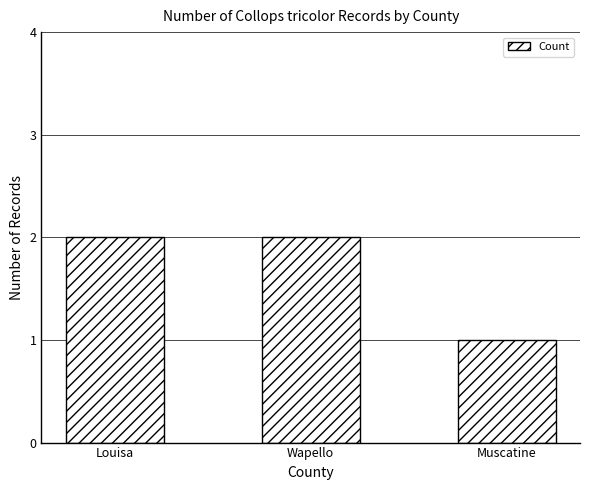

Where is the data nearest to the value 1?

Muscatine